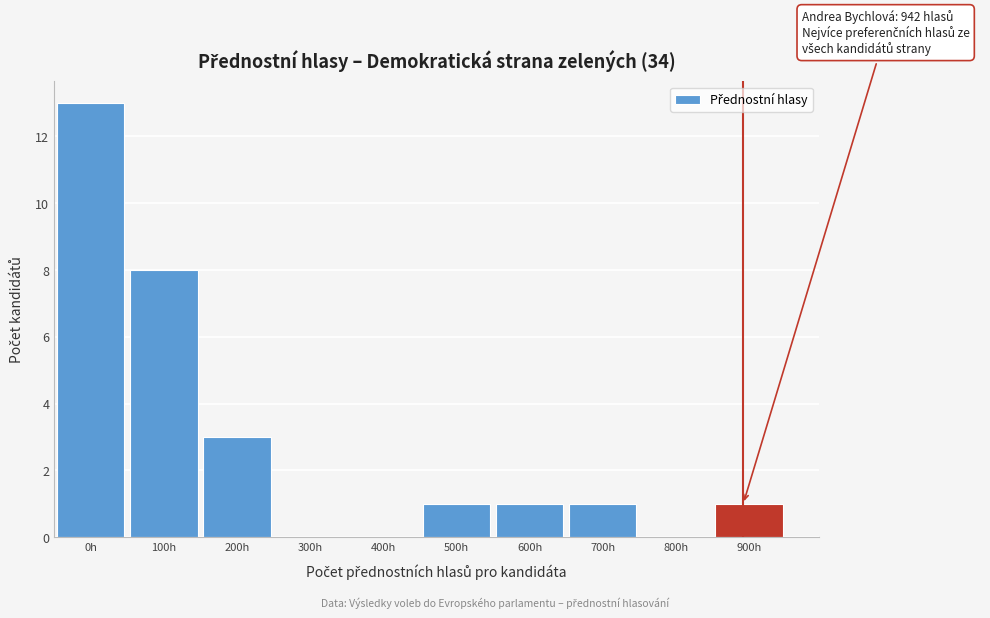

Reading right to left, what are all the values shown in this chart?

900h=1	800h=0	700h=1	600h=1	500h=1	400h=0	300h=0	200h=3	100h=8	0h=13